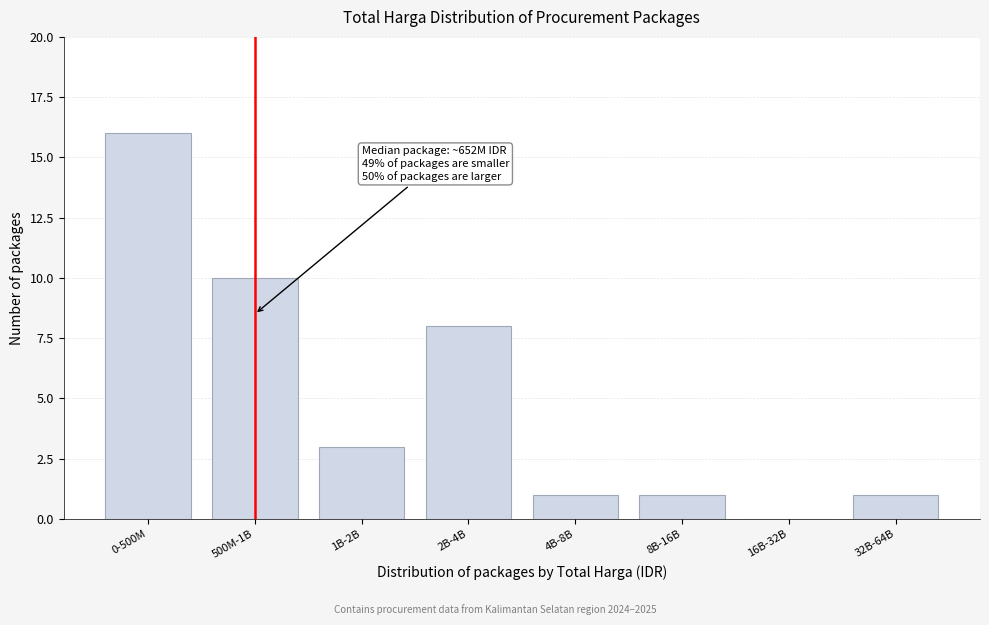

Reading left to right, extract all data points from this chart.

0-500M=16	500M-1B=10	1B-2B=3	2B-4B=8	4B-8B=1	8B-16B=1	16B-32B=0	32B-64B=1